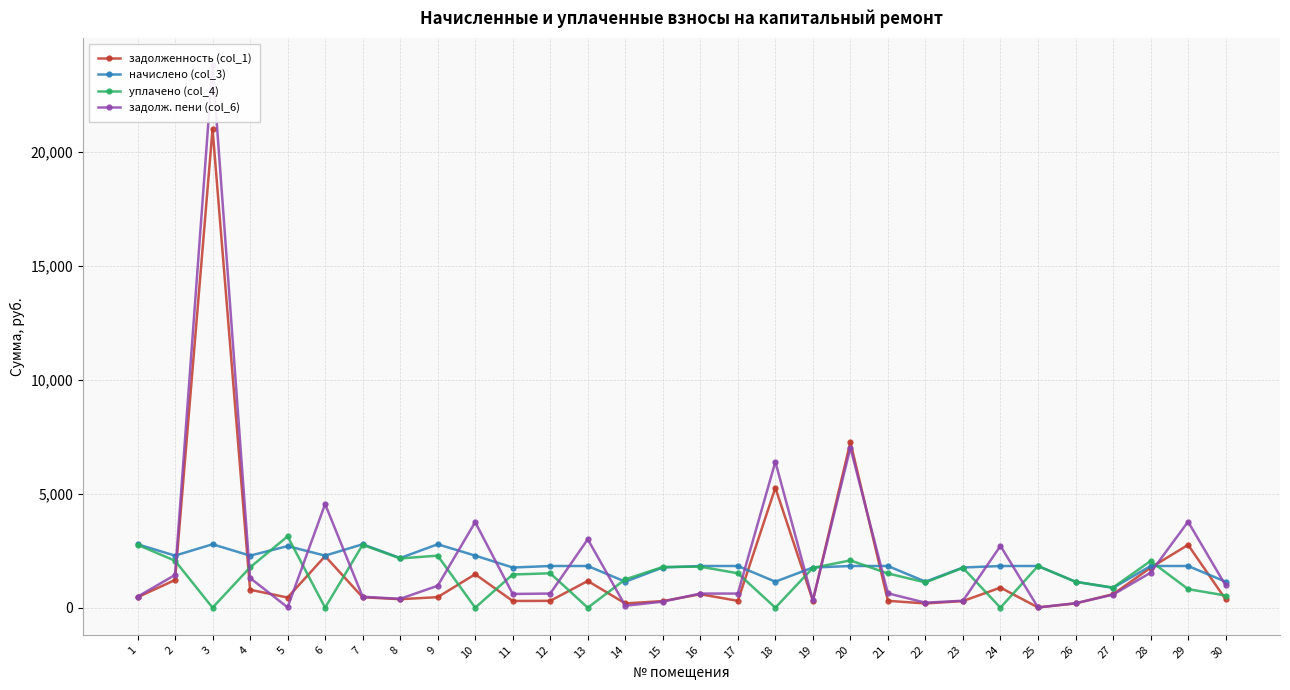

How many data points in задолж. пени (col_6) are above 620?

17